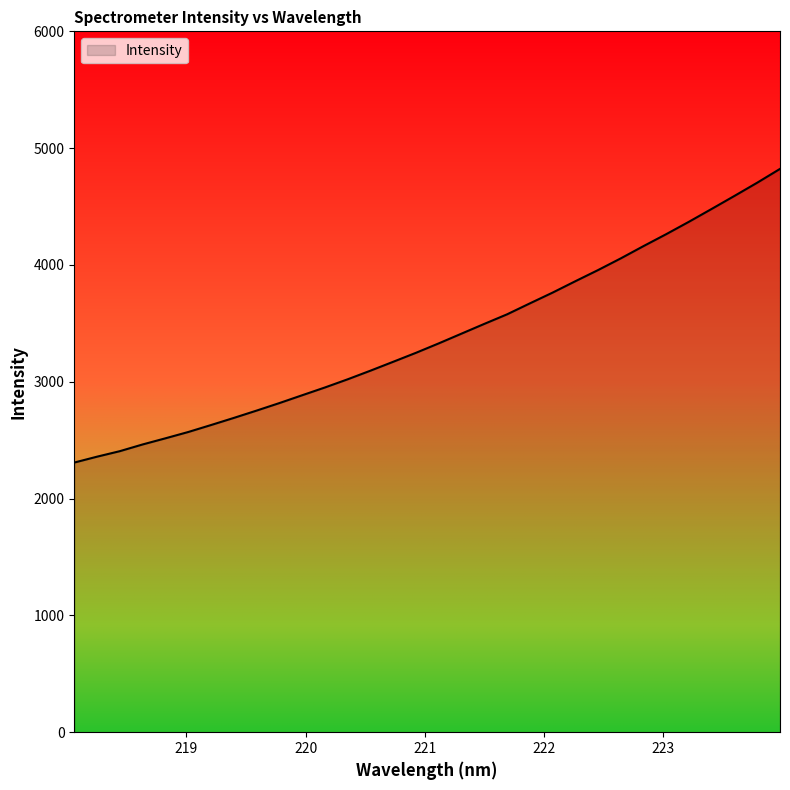

What is the smallest value displayed?

2308.3